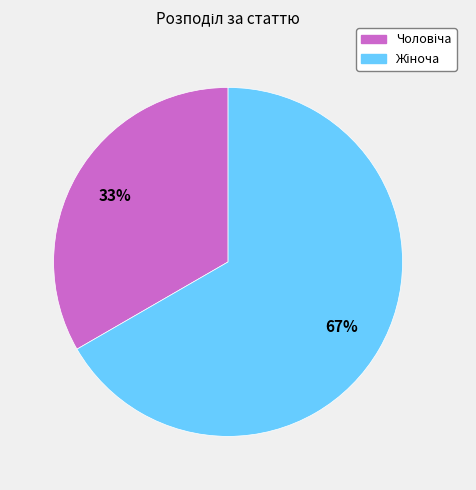

To the nearest percent, what is the average slice percentage?

50%